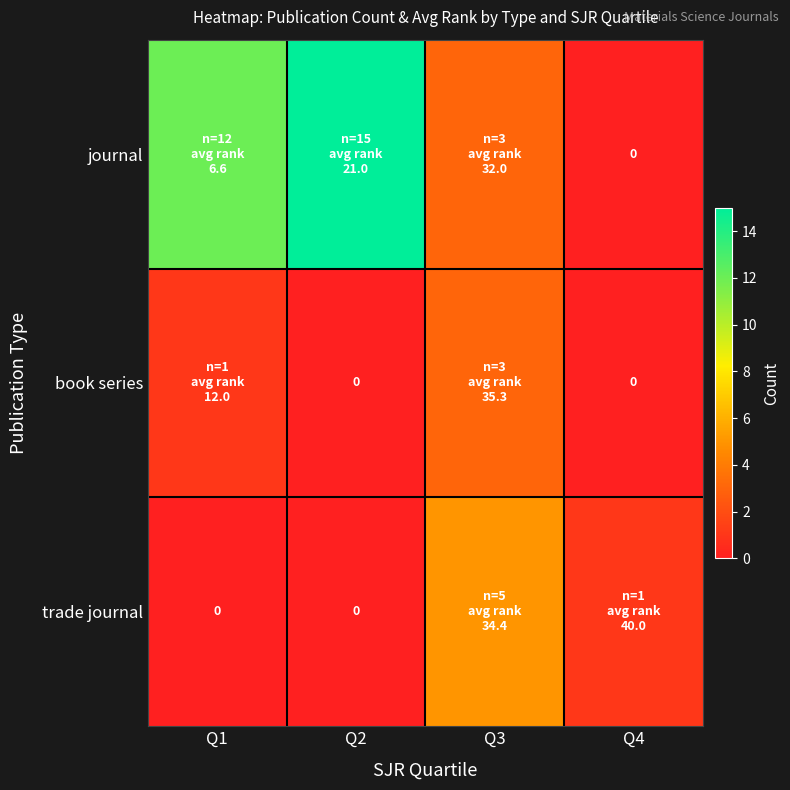

What is the total value across all series at Q3?

11